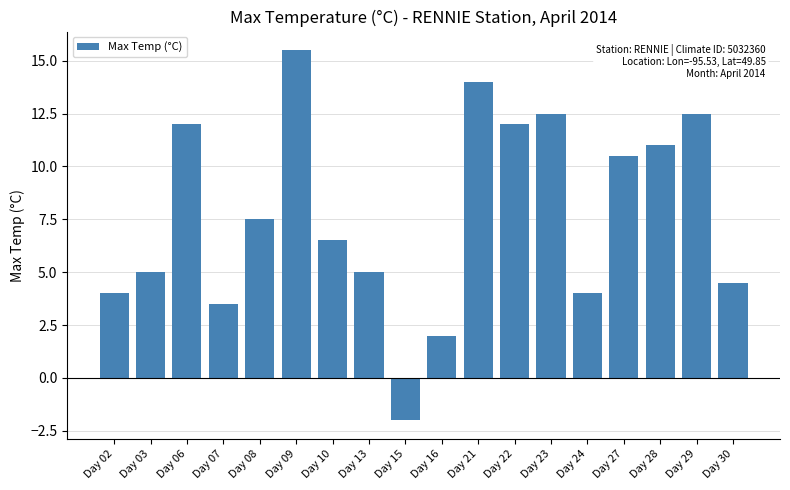

Are the bars horizontal?

No